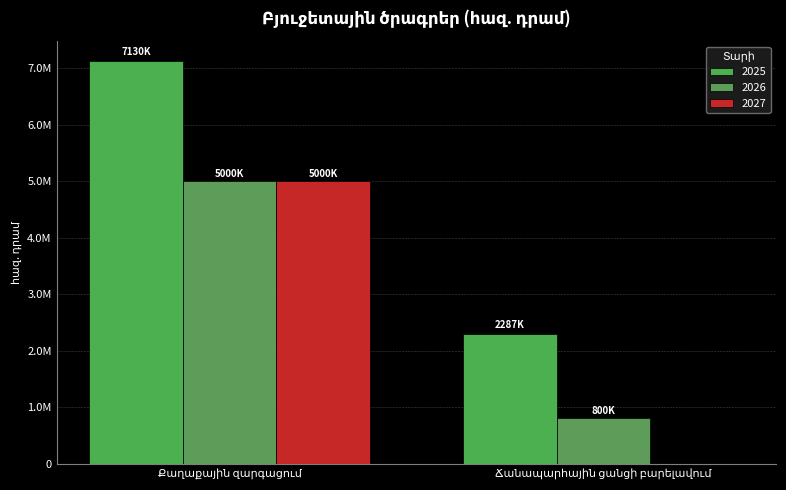

Reading left to right, what are all the values shown in this chart?

2025: 7130296.2	2287382.0
2026: 5000000.0	800000.0
2027: 5000000.0	0.0